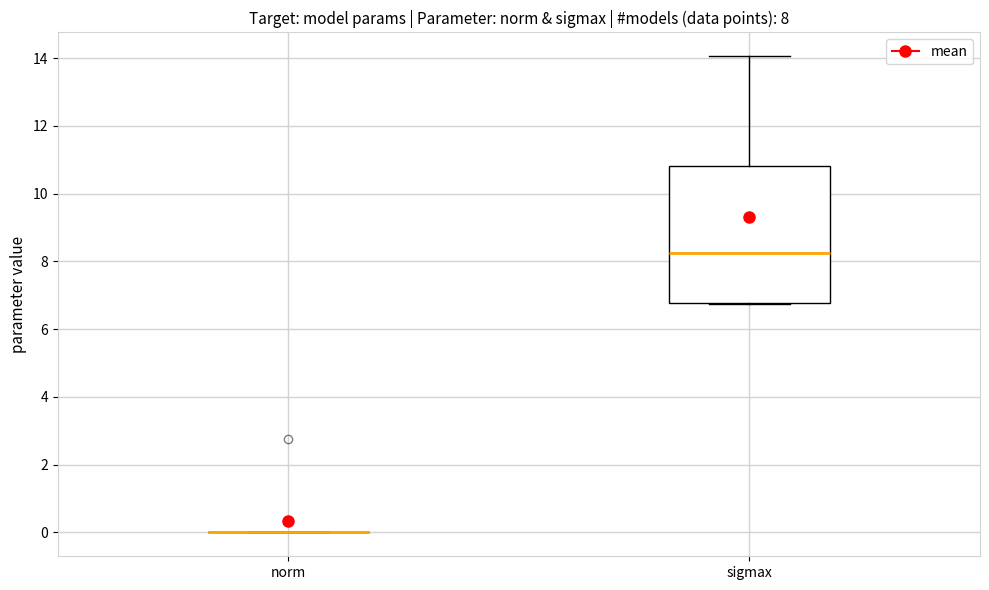

Which box is the tallest, from its lower edge to its upper edge?

sigmax